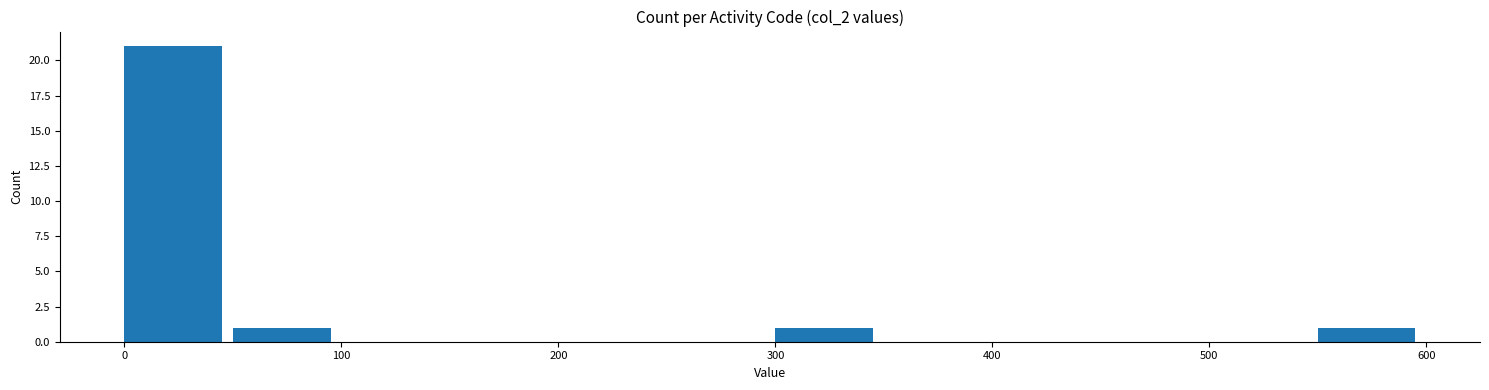

Which range on the x-axis has the tallest bar?

0 to 50